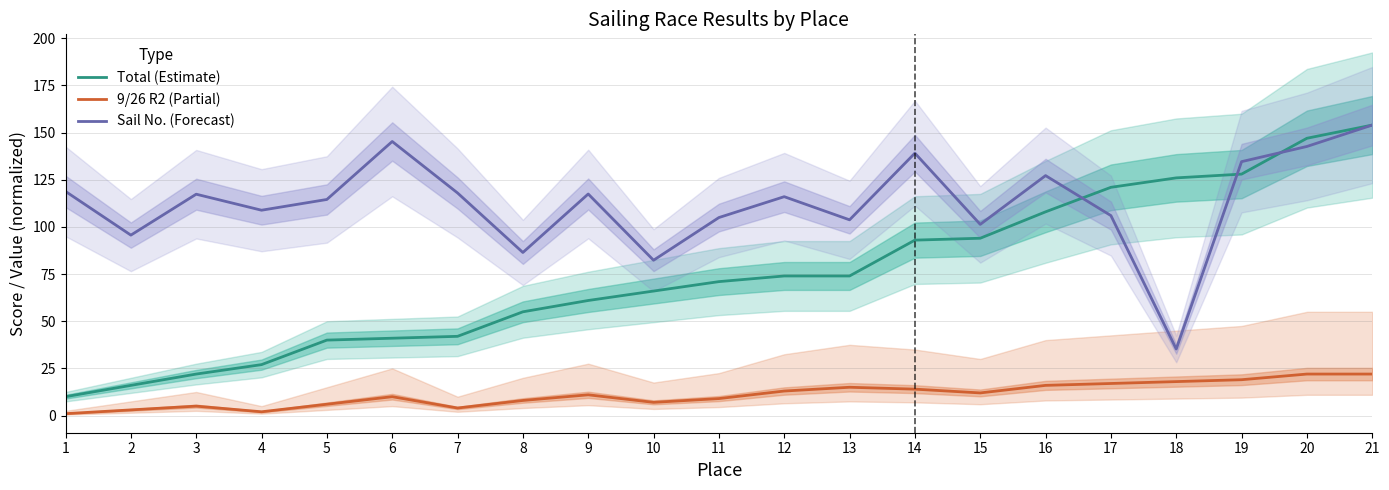

What is the smallest value displayed?

1.0